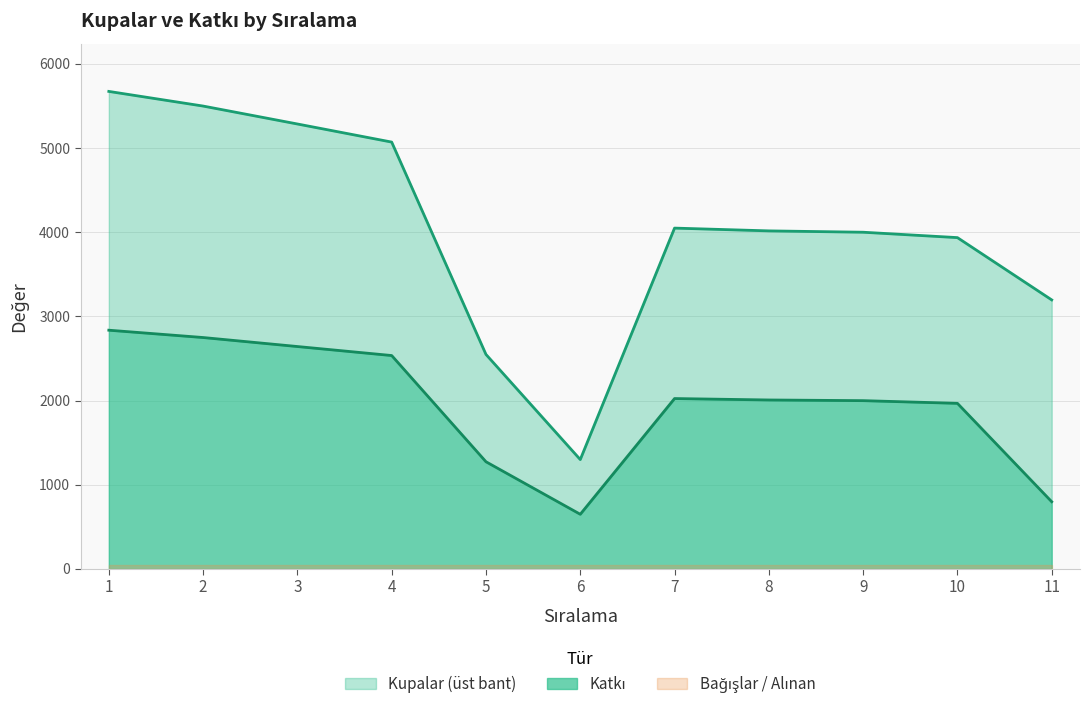

True or false: Kupalar (çizgi) and Katkı (çizgi) cross at least once.

False